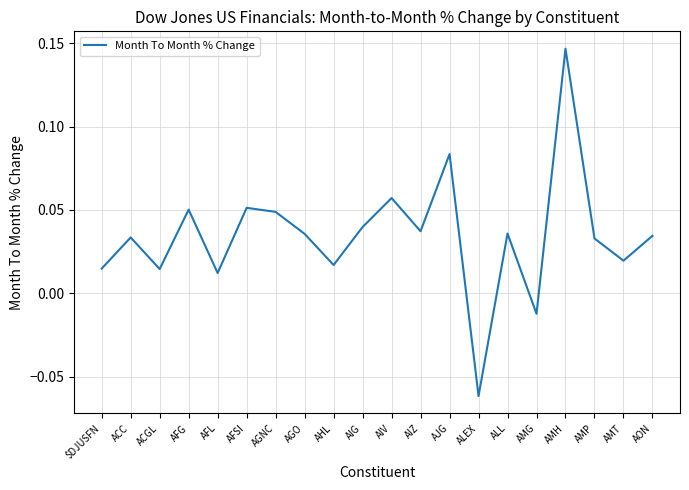

Between ACC and AHL, which is larger?

ACC